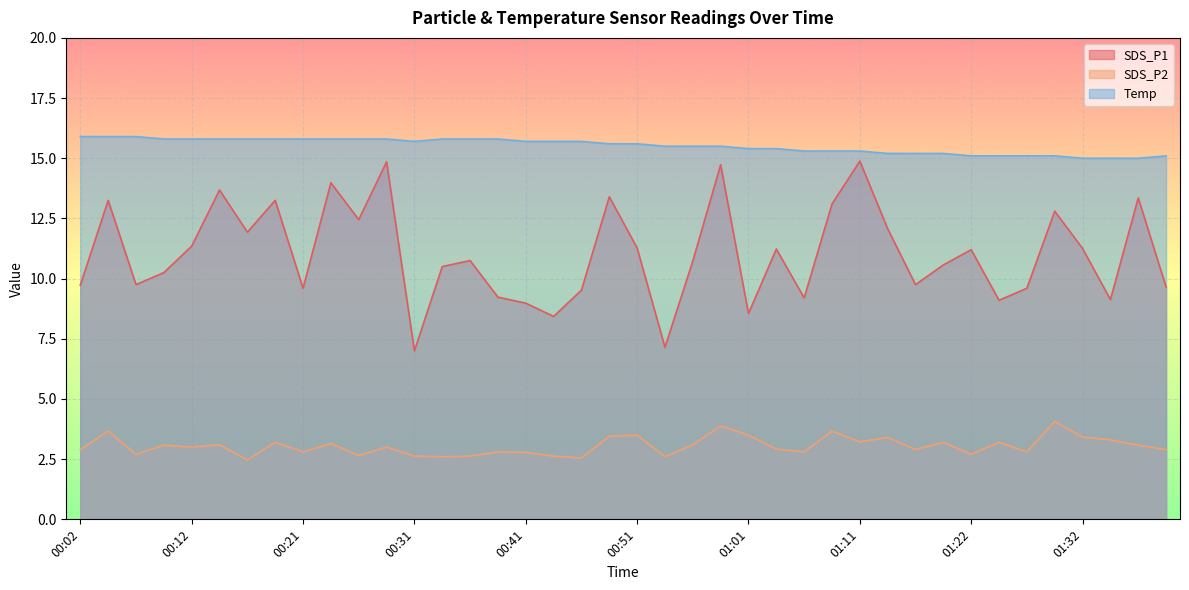

What is the label of the 26th point from the left?

01:03